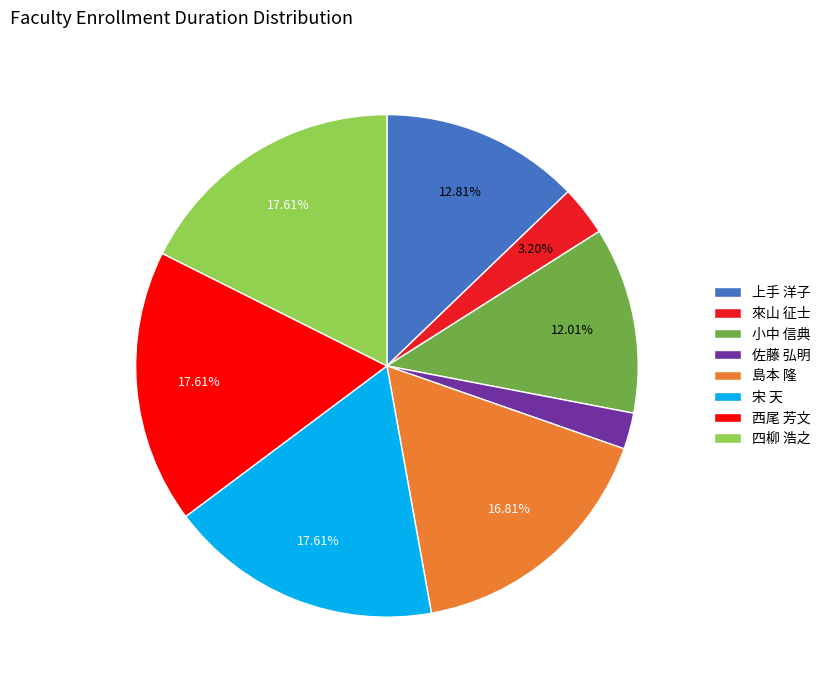

Does 西尾 芳文 represent more than half of the total?

No